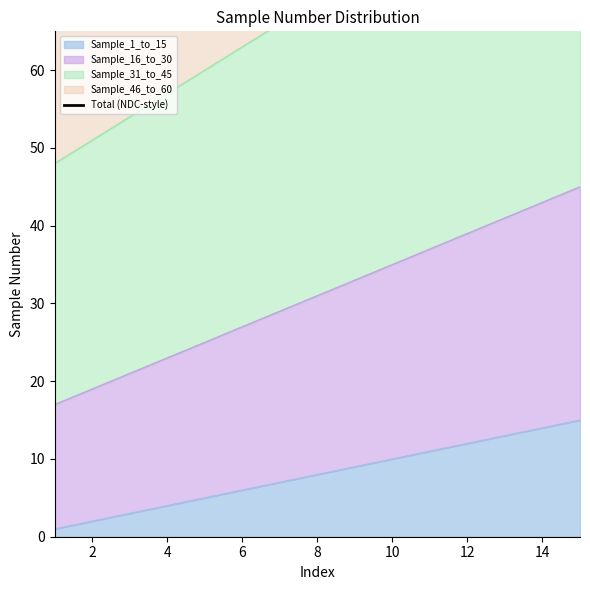

The Sample_1_to_15 series shows 12 at 12. True or false?

True